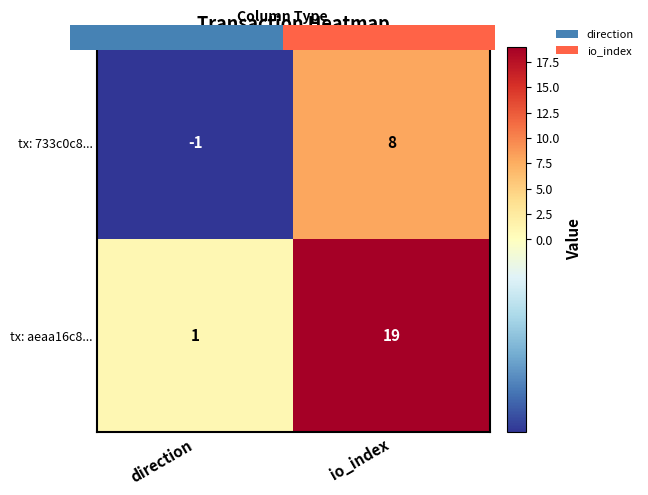

What is the minimum value shown in the chart?

-1